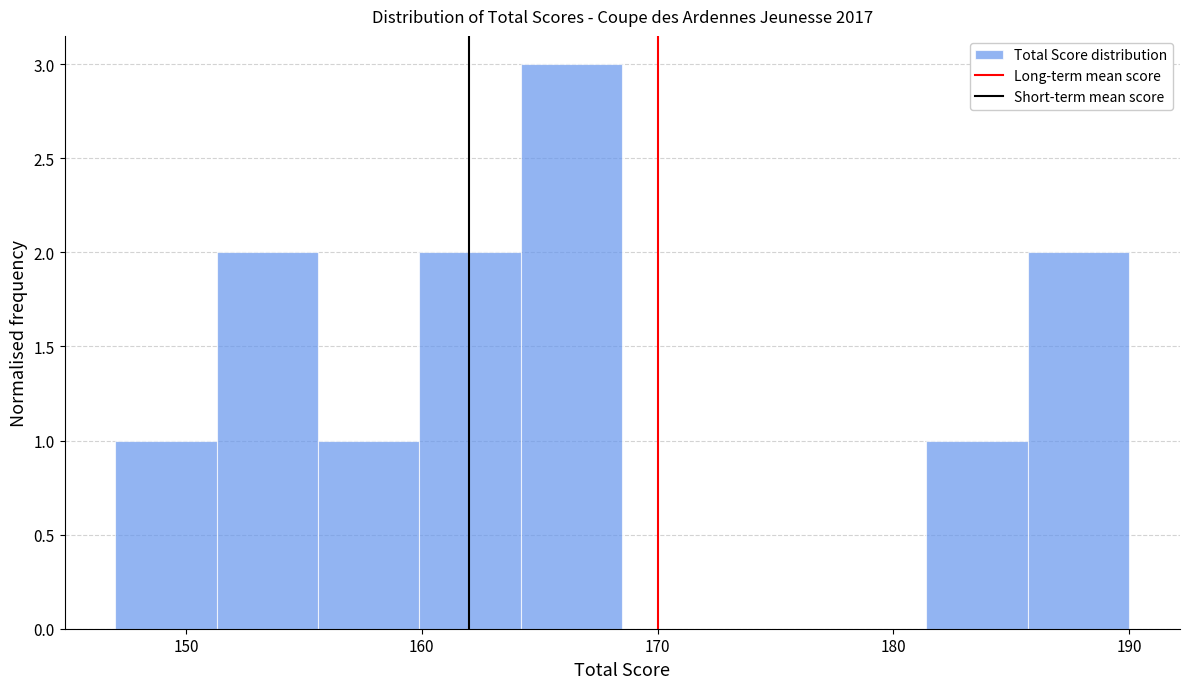

Over which range of the x-axis is the bar tallest?

164.2 to 168.5